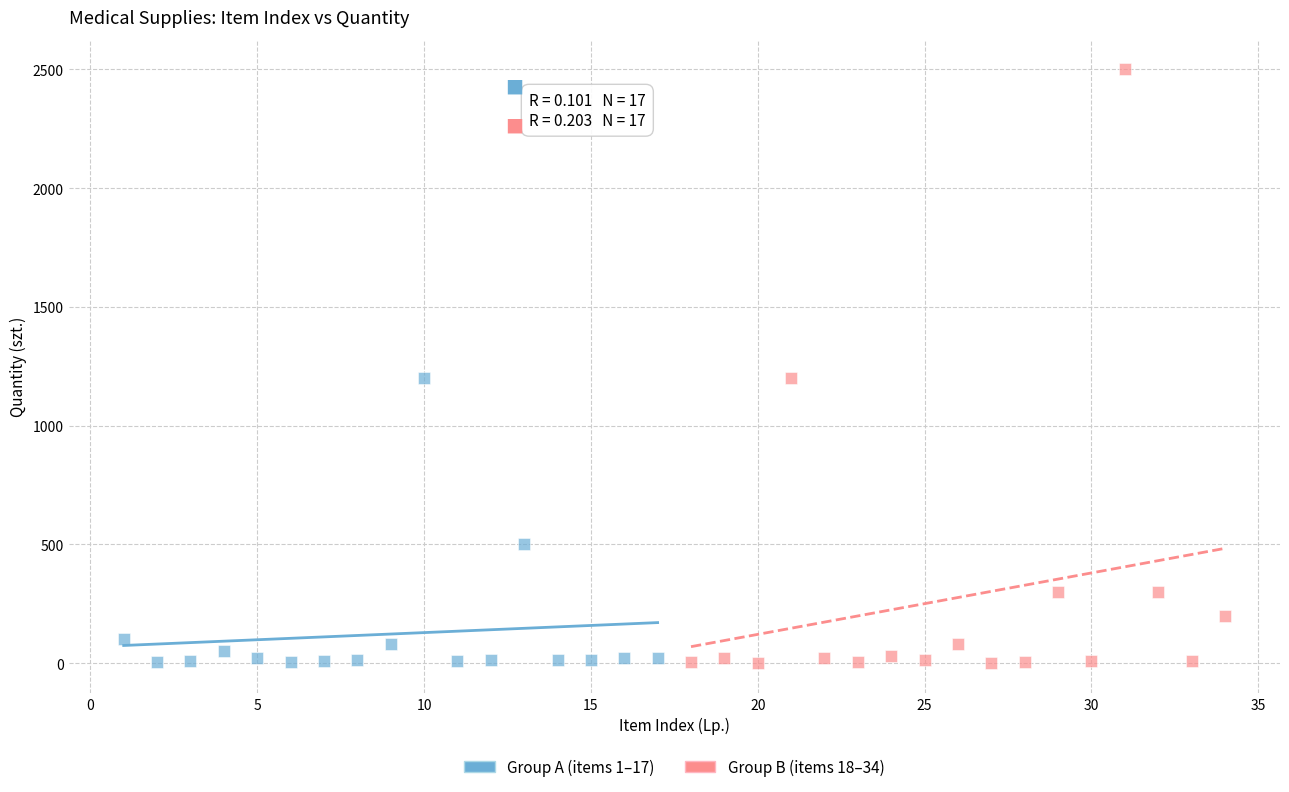

Which series contains the highest Y value?

Group B (items 18–34)